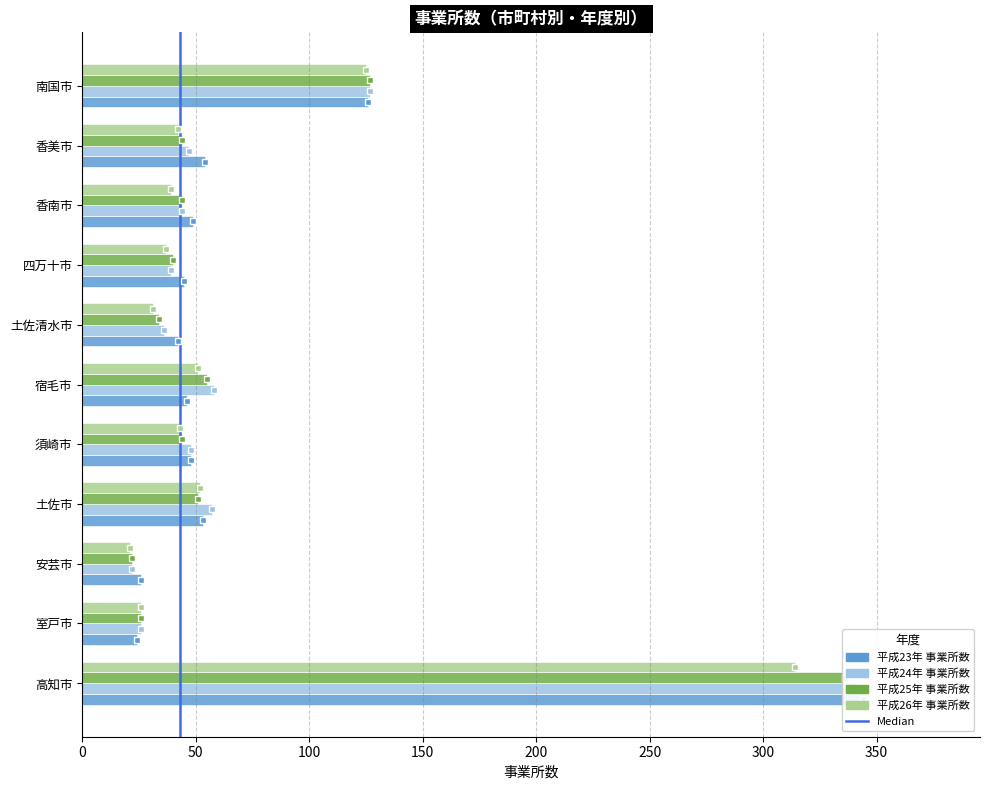

Which series changed the most between 安芸市 and 香南市?

H23_establishments